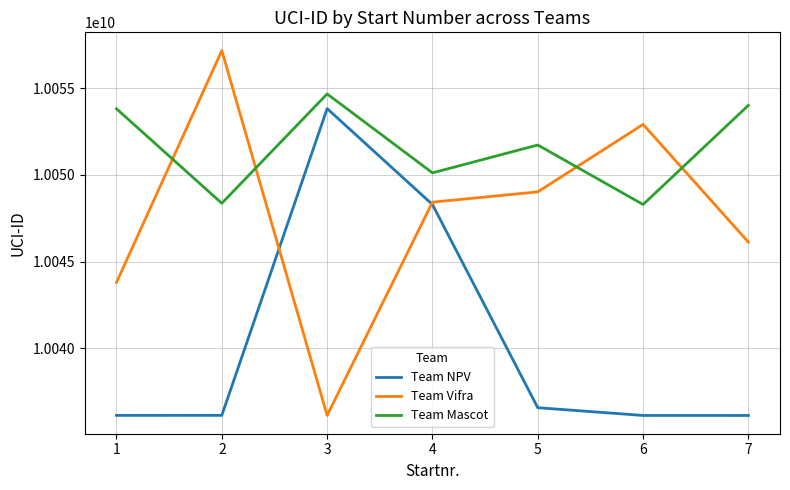

How many Team Vifra values are between 10043796288 and 10052917019?

5